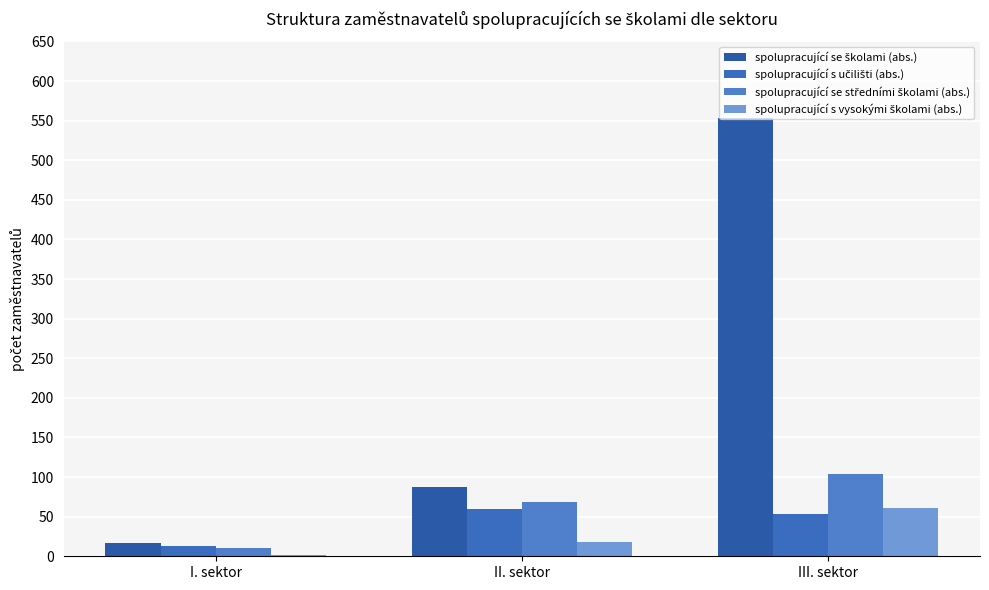

Which series has the largest range (max minus min)?

spolupracující se školami (abs.)